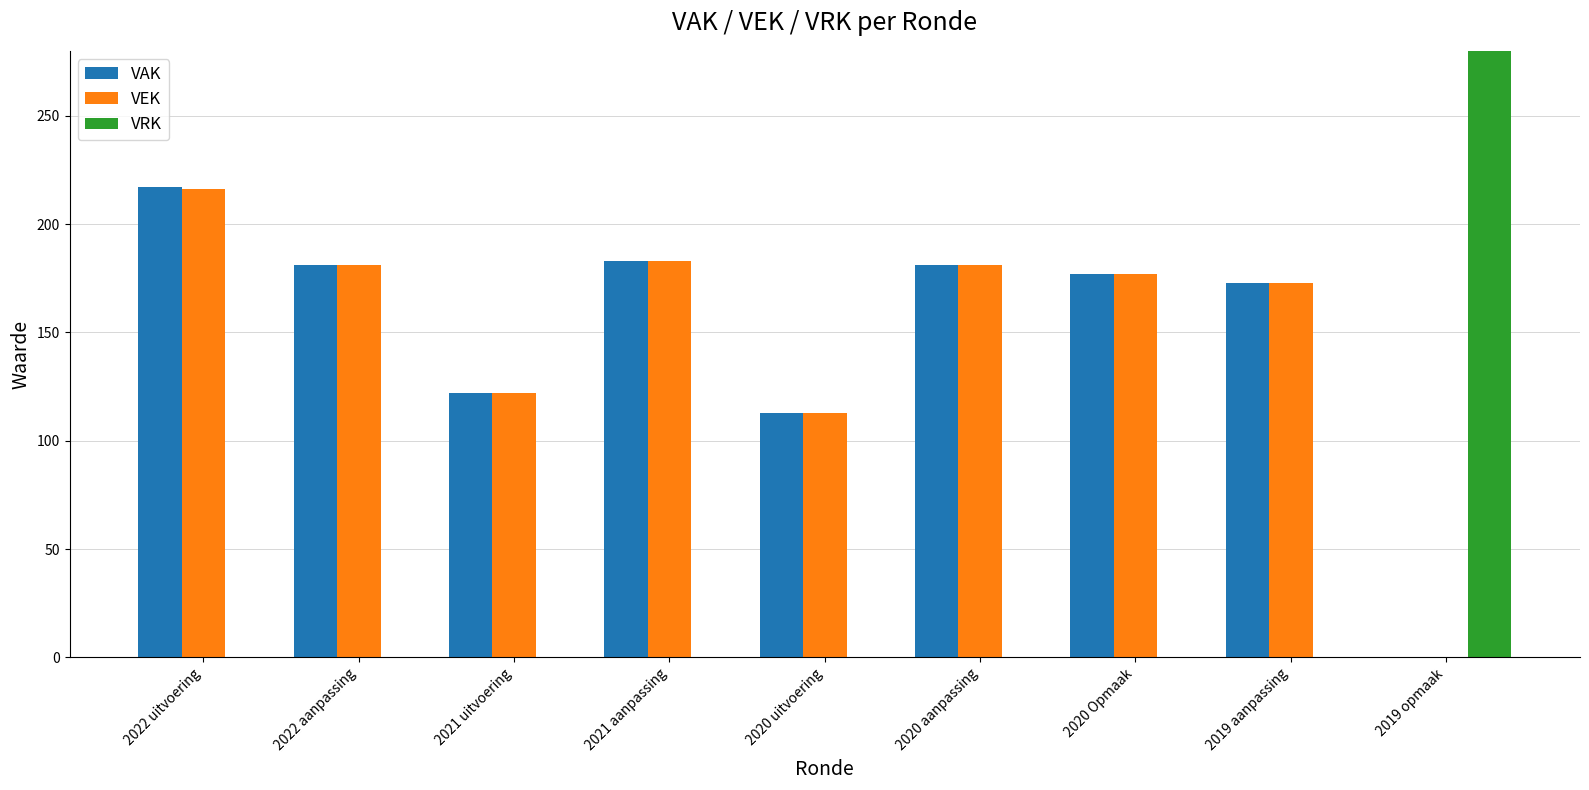

The value of VAK at 2019 opmaak is 77. True or false?

False